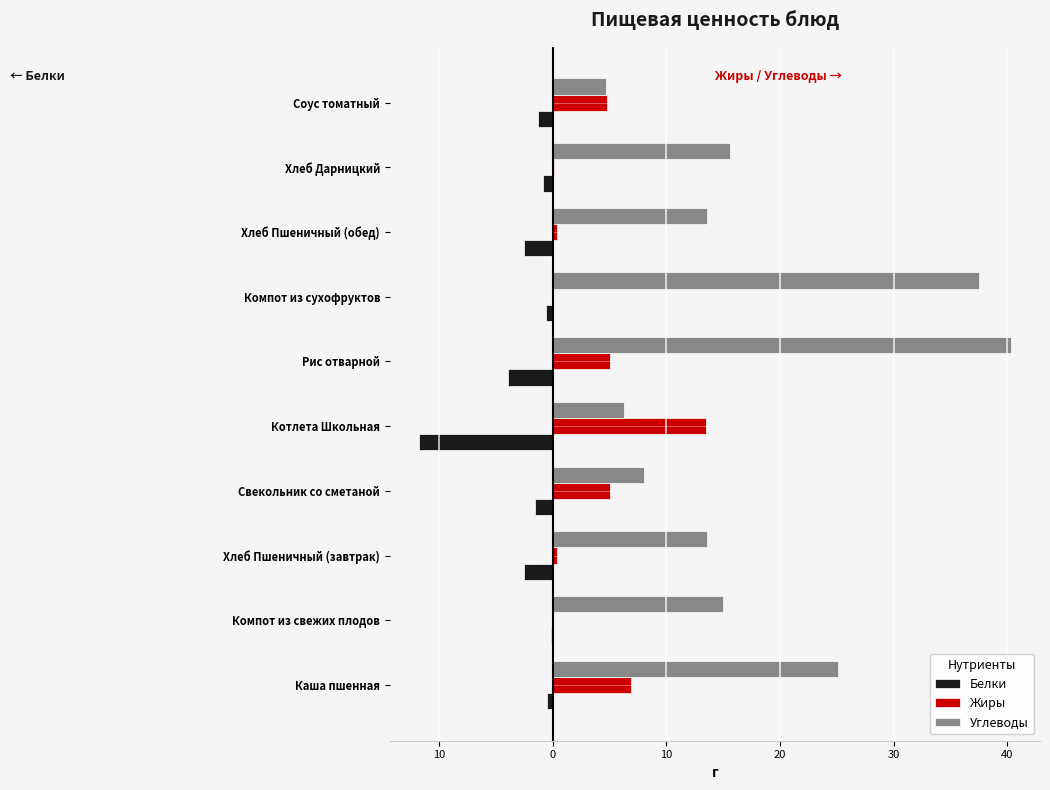

What are all the series names shown in the legend?

Белки, Жиры, Углеводы